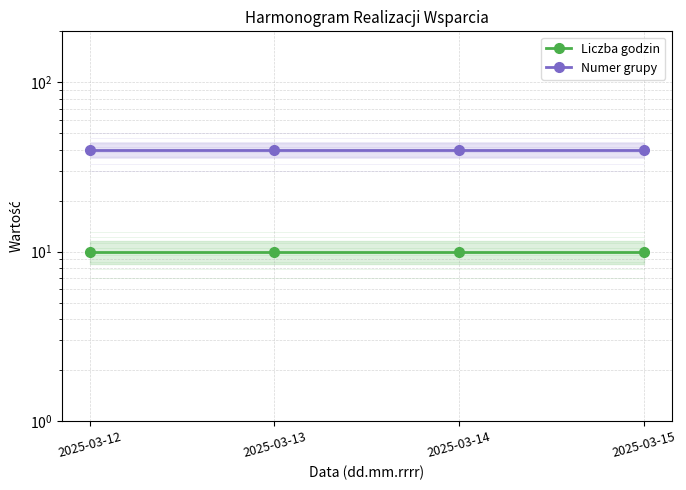

Reading right to left, list all the values displayed in this chart.

Liczba godzin: 10	10	10	10
Numer grupy: 40	40	40	40